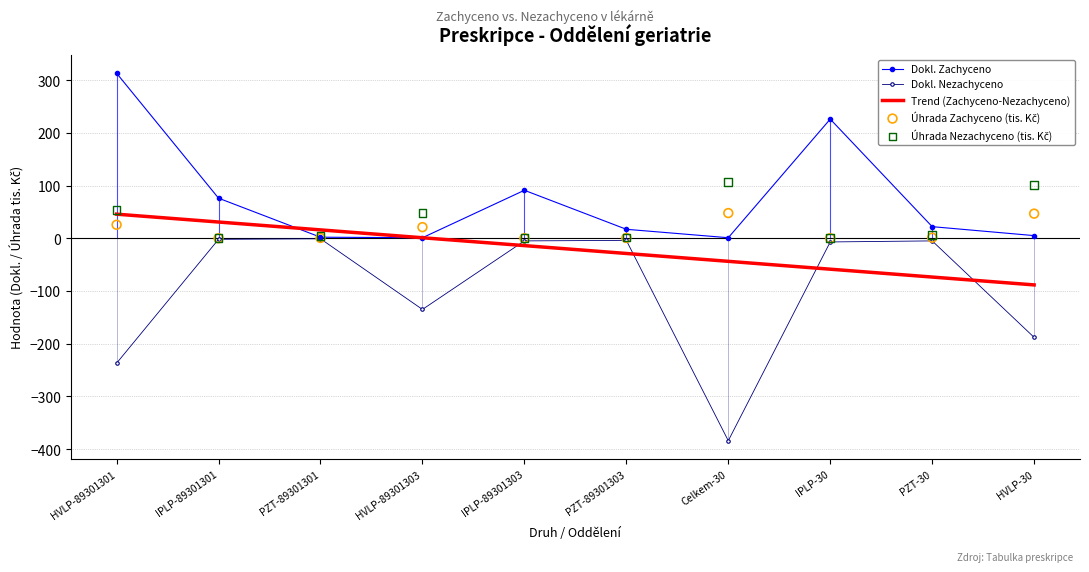

What are all the series names shown in the legend?

Dokl. Zachyceno, Dokl. Nezachyceno, Trend (Zachyceno-Nezachyceno), Úhrada Zachyceno (tis. Kč), Úhrada Nezachyceno (tis. Kč)